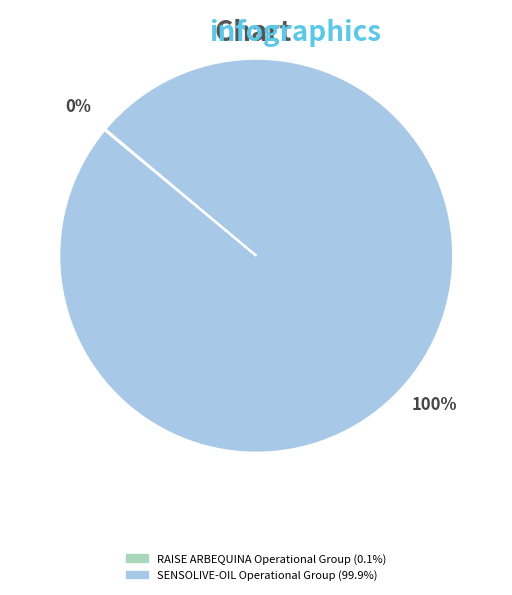

What is the largest slice in the pie chart?

SENSOLIVE-OIL Operational Group